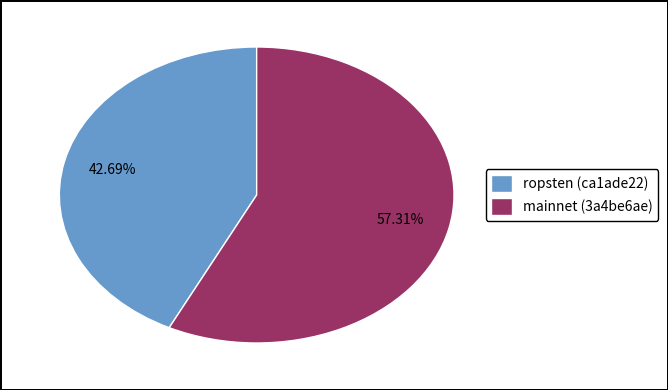

Do mainnet (3a4be6ae) and ropsten (ca1ade22) together represent more than half of the pie?

Yes